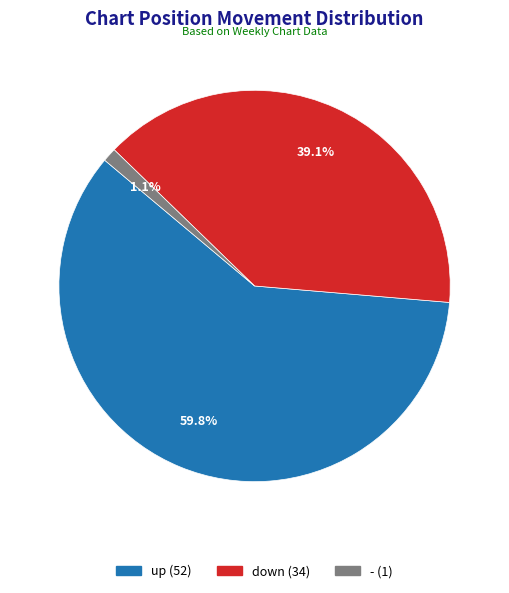

Which has a higher value, down or up?

up